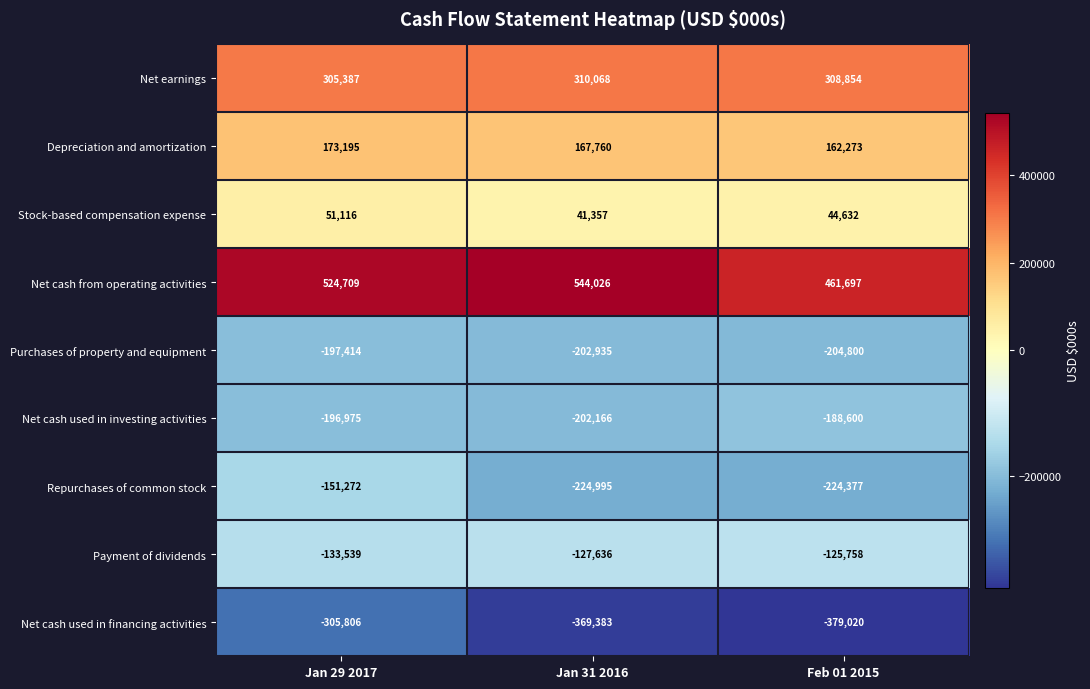

At Jan 31 2016, list the series in order from smallest to largest.

Net cash used in financing activities, Repurchases of common stock, Purchases of property and equipment, Net cash used in investing activities, Payment of dividends, Stock-based compensation expense, Depreciation and amortization, Net earnings, Net cash from operating activities